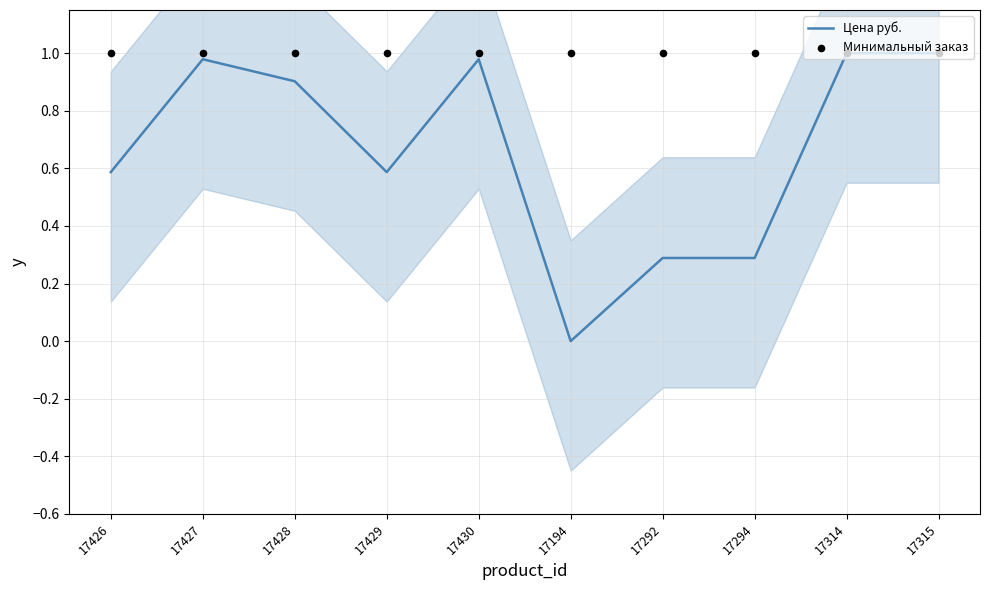

What are all the series names shown in the legend?

Цена руб., Минимальный заказ